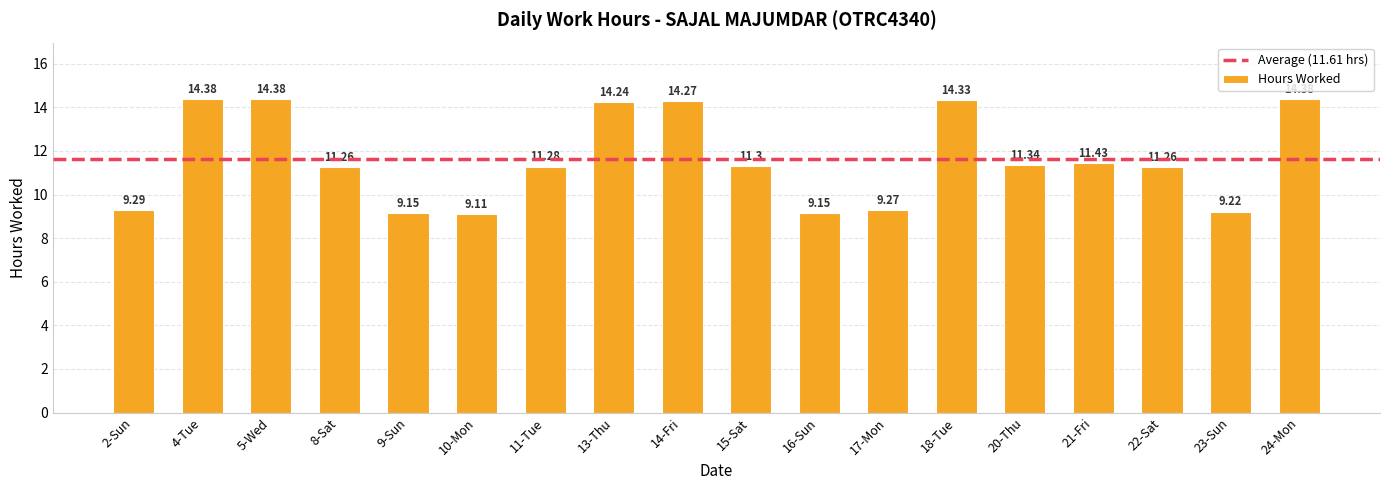

What is the ratio of the value at 14-Fri to the value at 2-Sun?

1.5